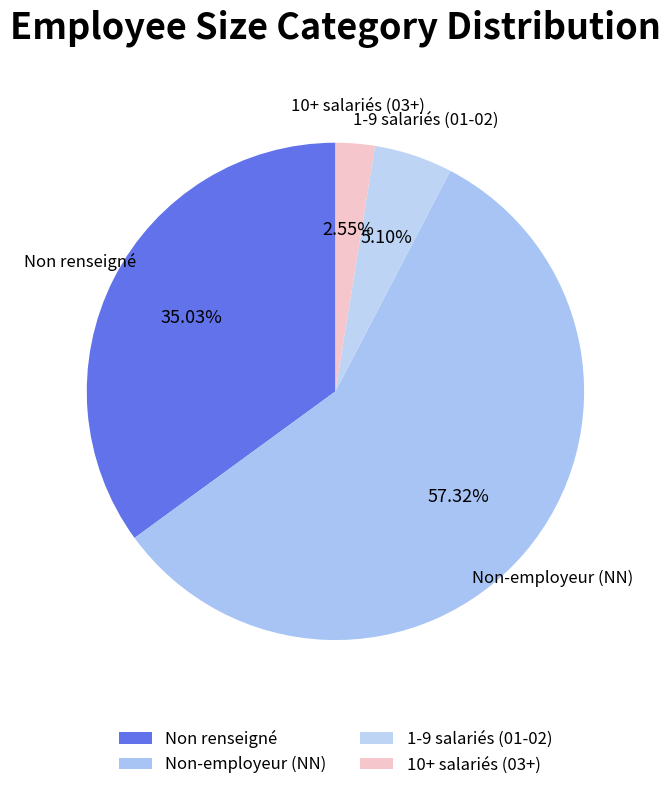

Which category has the smallest portion of the pie?

10+ salariés (03+)